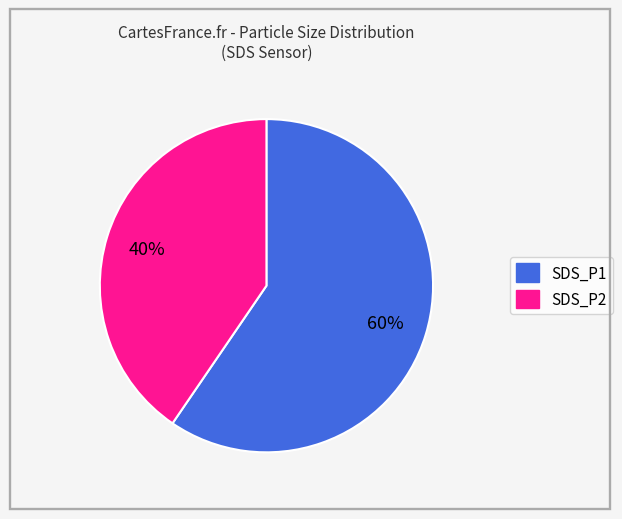

What is the ratio of the value at SDS_P2 to the value at SDS_P1?

0.7